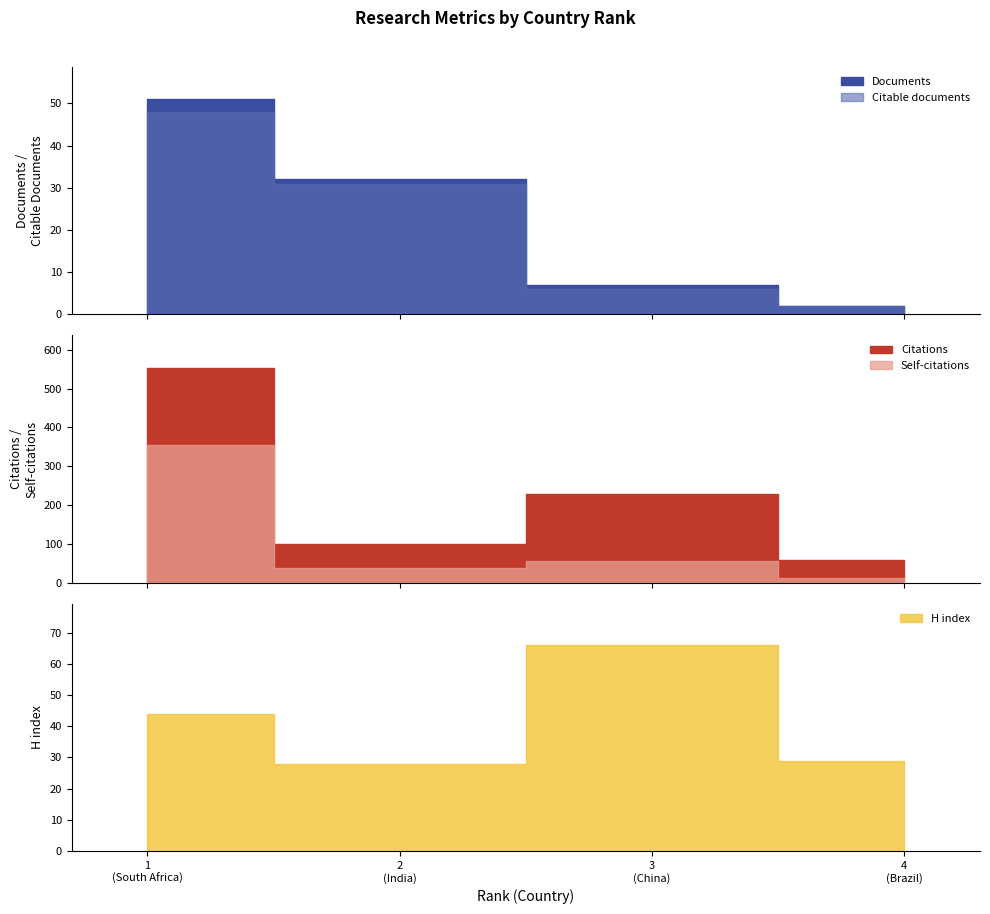

Between China and India, which is larger?

India